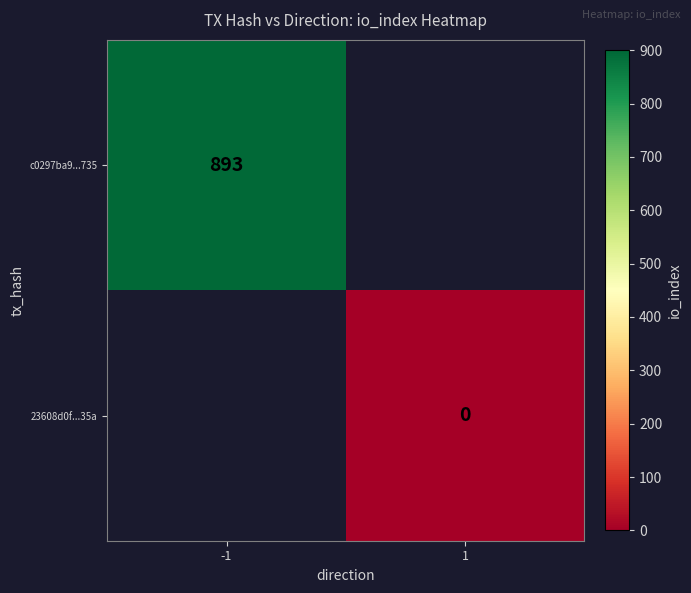

At 1, list the series in order from largest to smallest.

c0297ba9...735, 23608d0f...35a